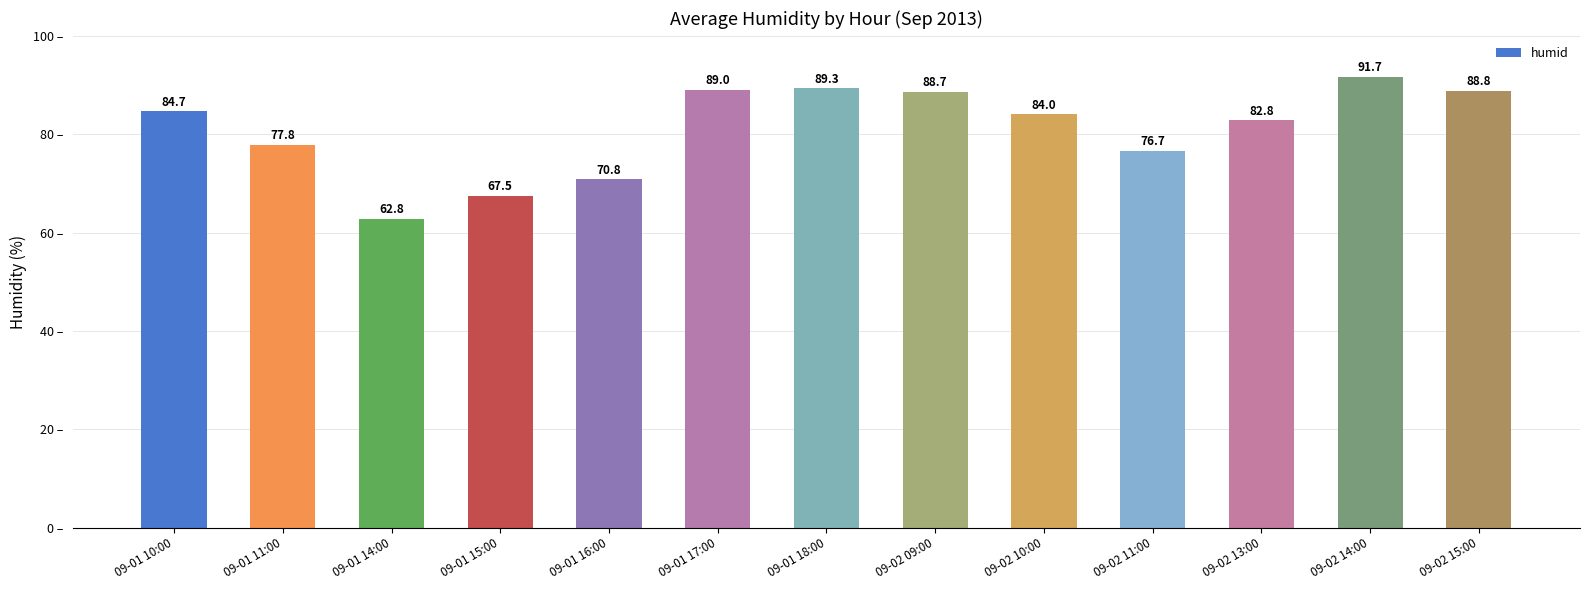

What is the maximum value shown in the chart?

91.7